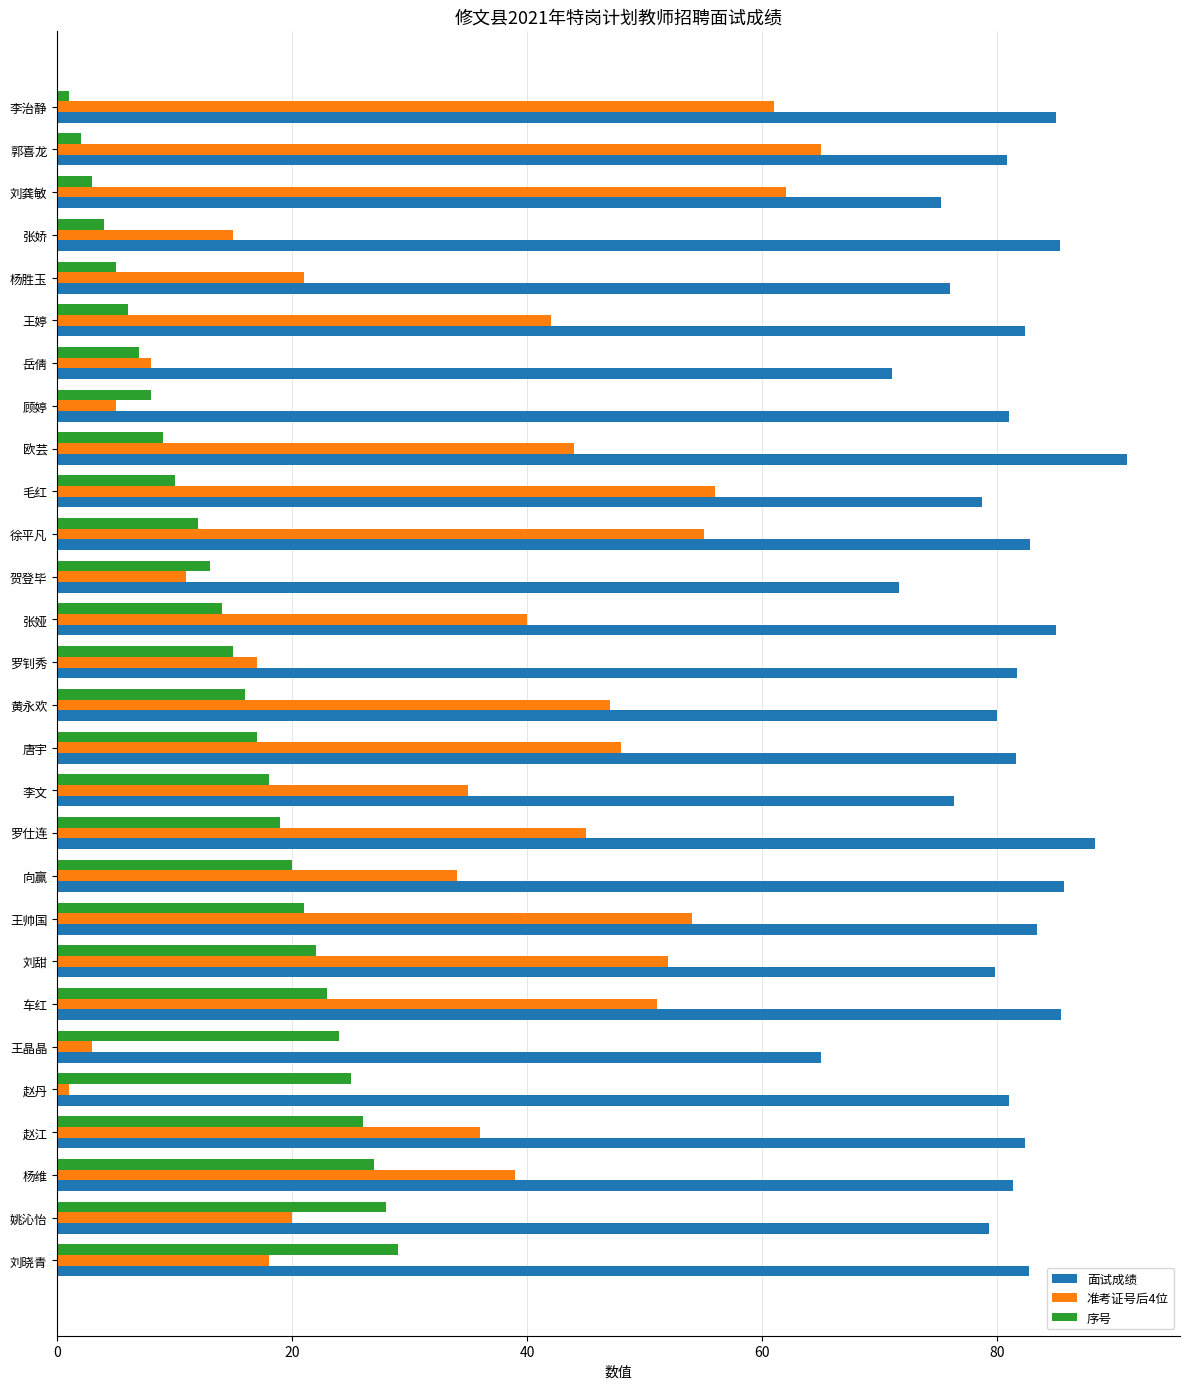

What is the average value of the 面试成绩 series?

80.7